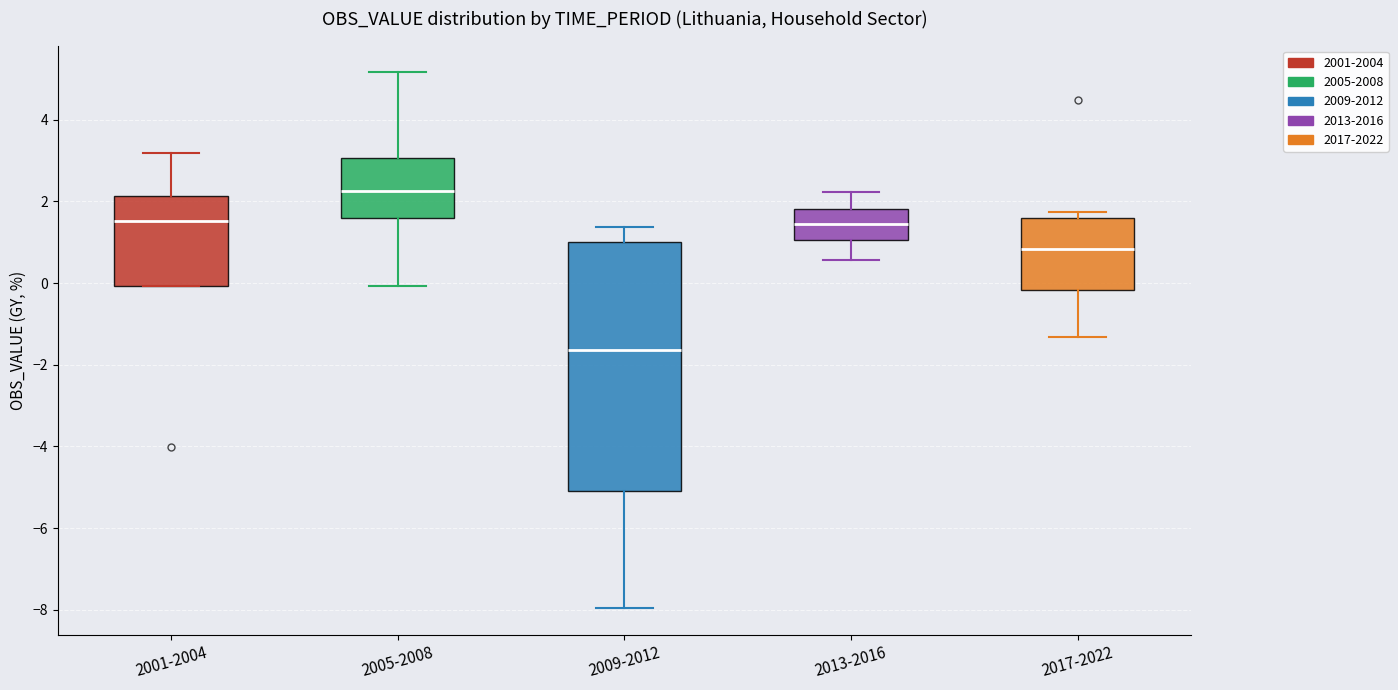

Where does the upper whisker of the box for 2005-2008 end on the y-axis? The values are not printed on the chart, so give them approximately, as read against the axis.

5.2